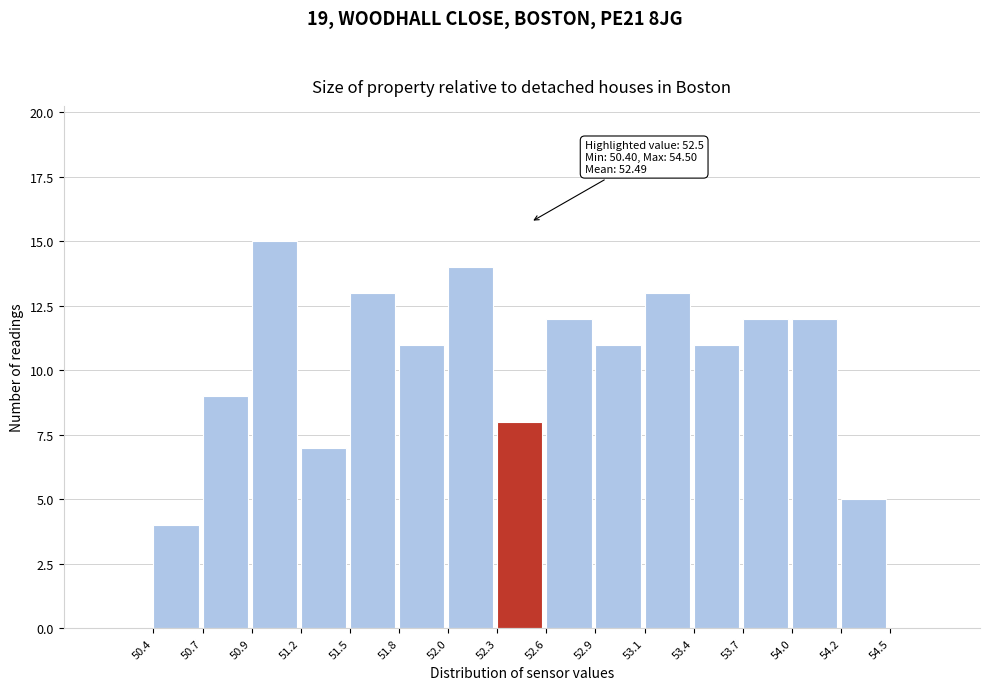

Which range on the x-axis has the tallest bar?

50.9 to 51.2